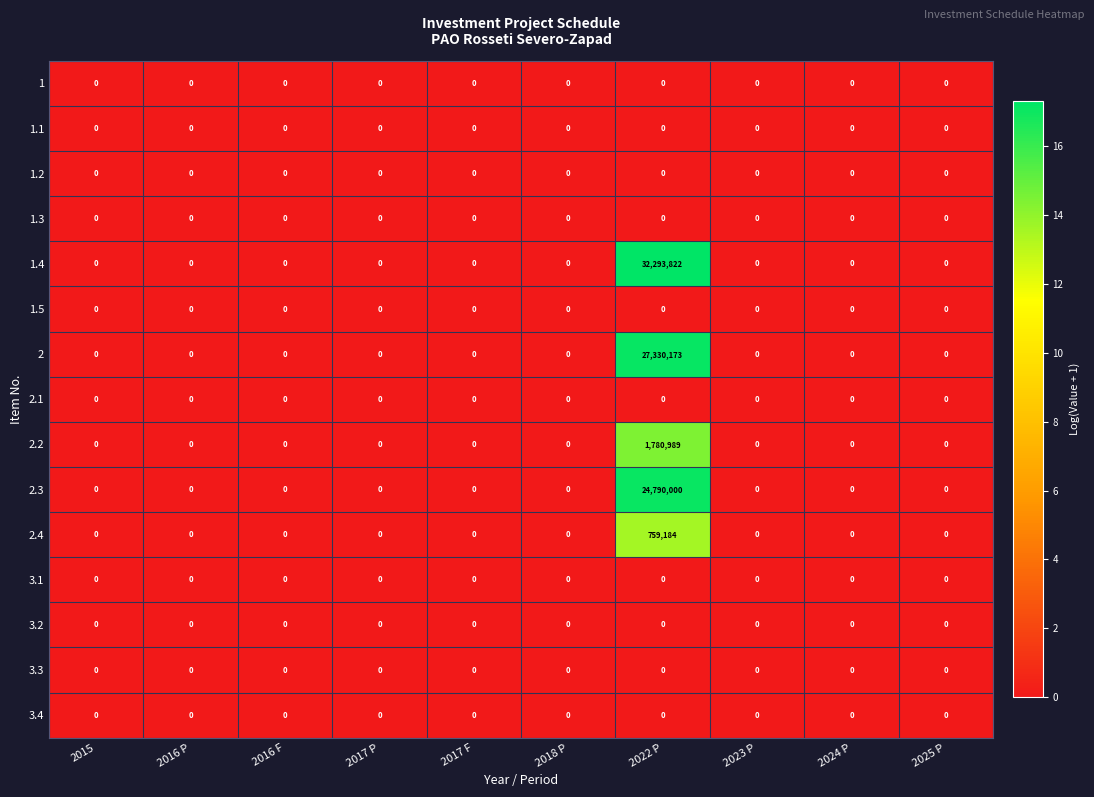

How many categories are shown in the chart?

10